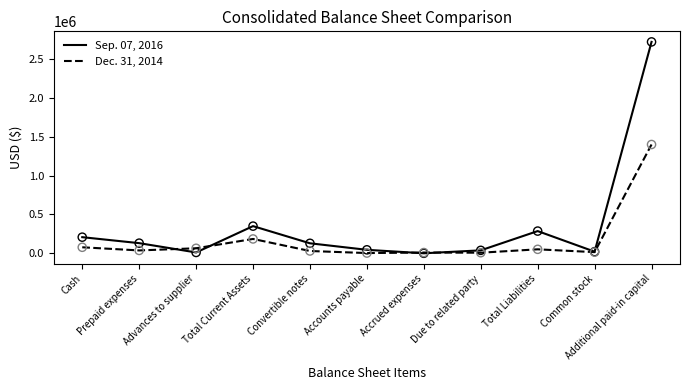

At how many categories does at least one series exceed 2043114?

1